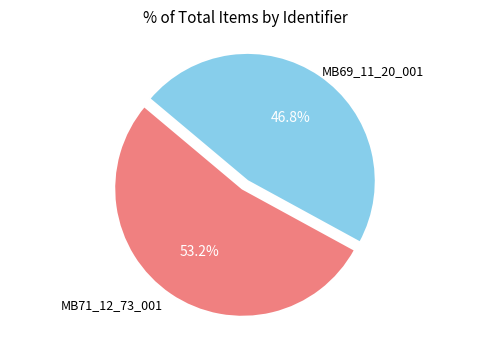

Does any single category account for the majority?

Yes